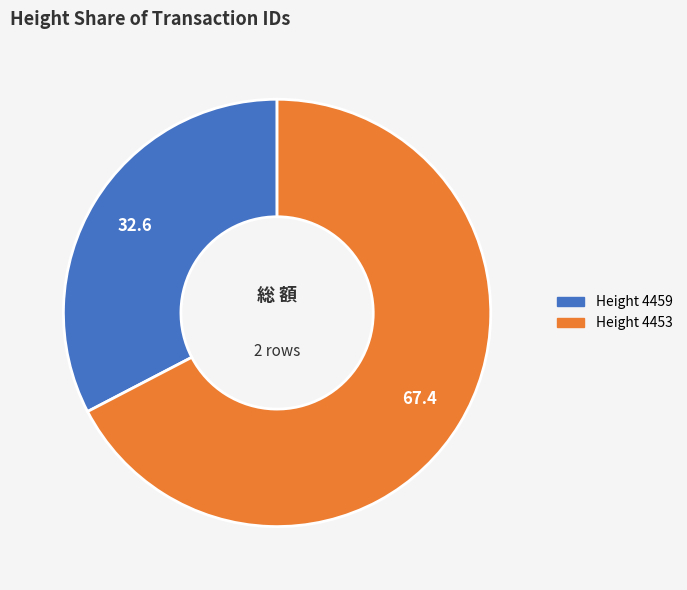

Is there a majority slice in this chart?

Yes